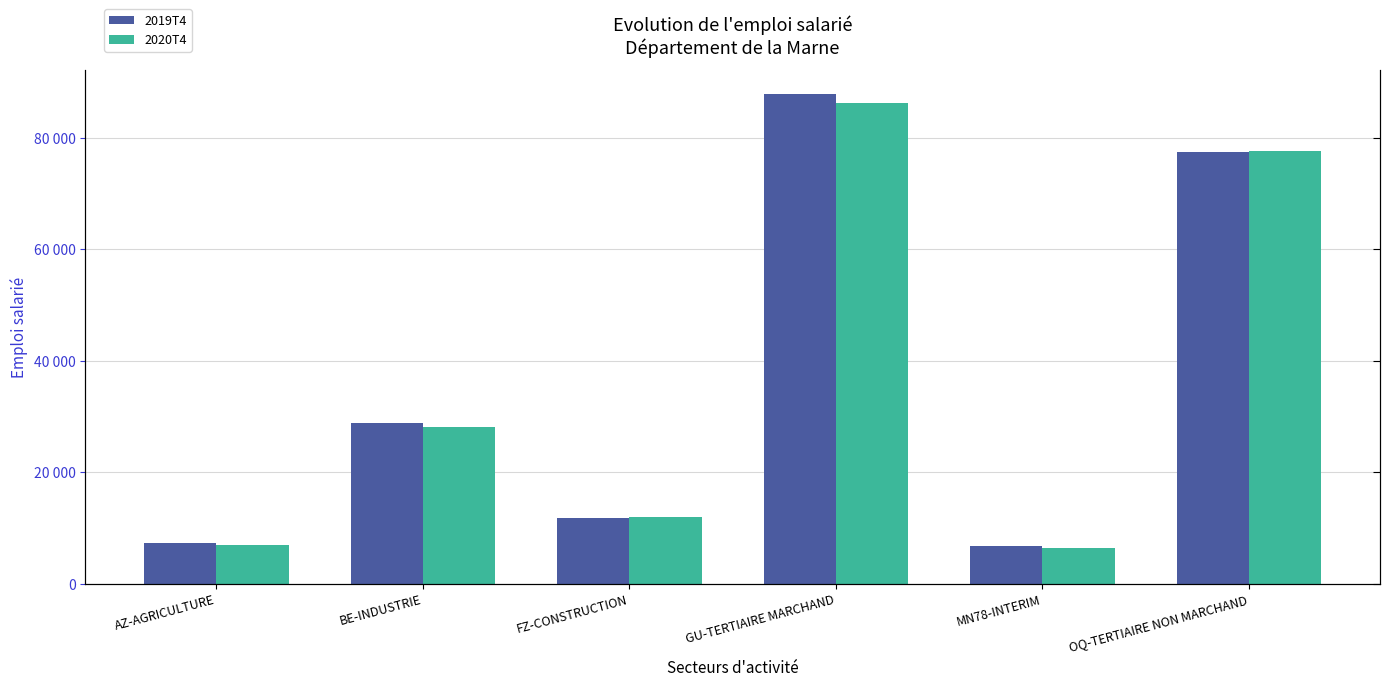

What position from the left is GU-TERTIAIRE MARCHAND?

4